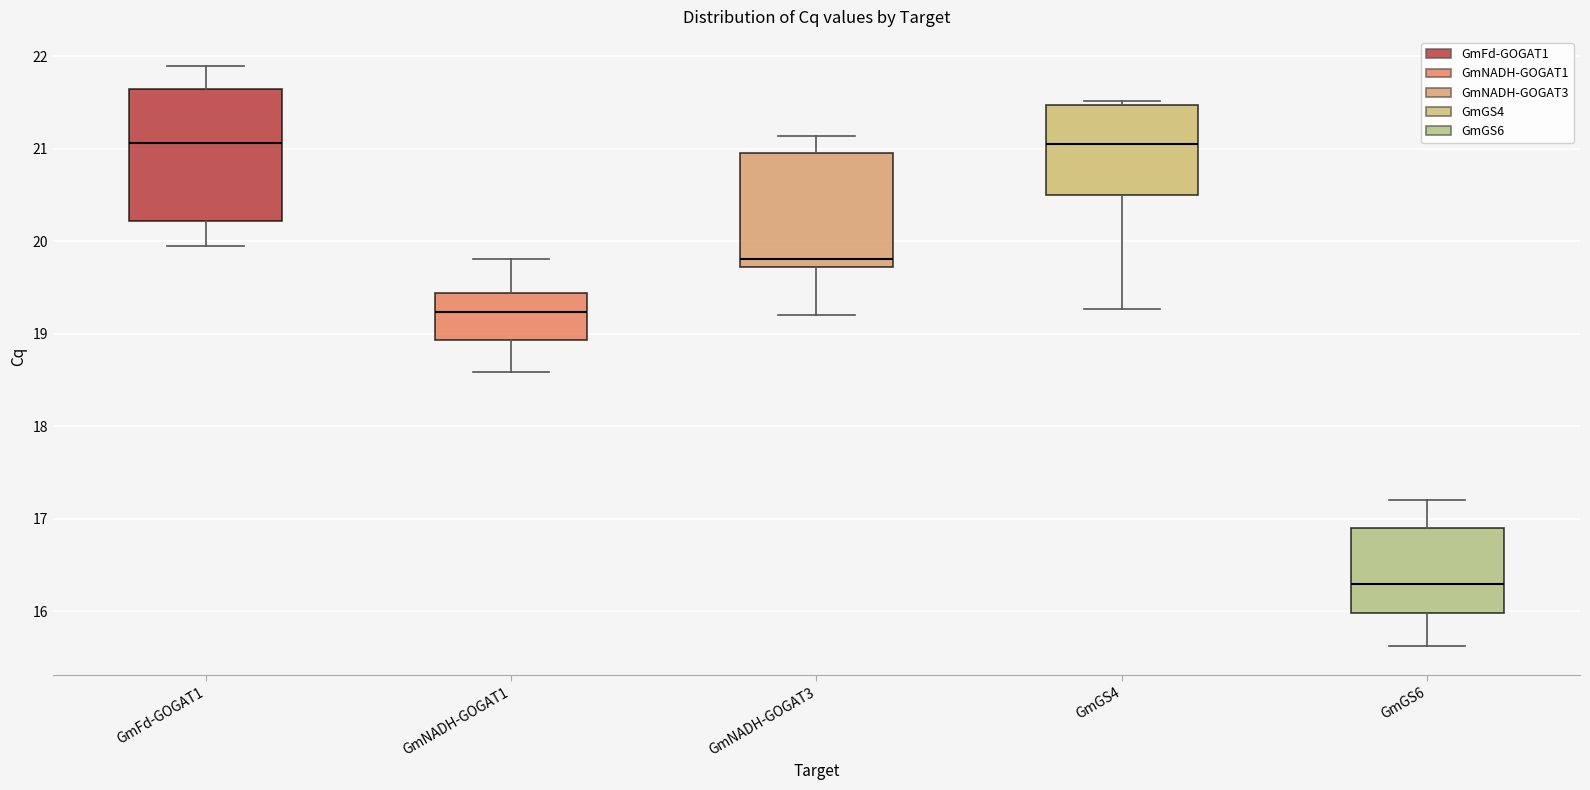

Comparing the boxes themselves (not the whiskers), which one is the tallest?

GmFd-GOGAT1